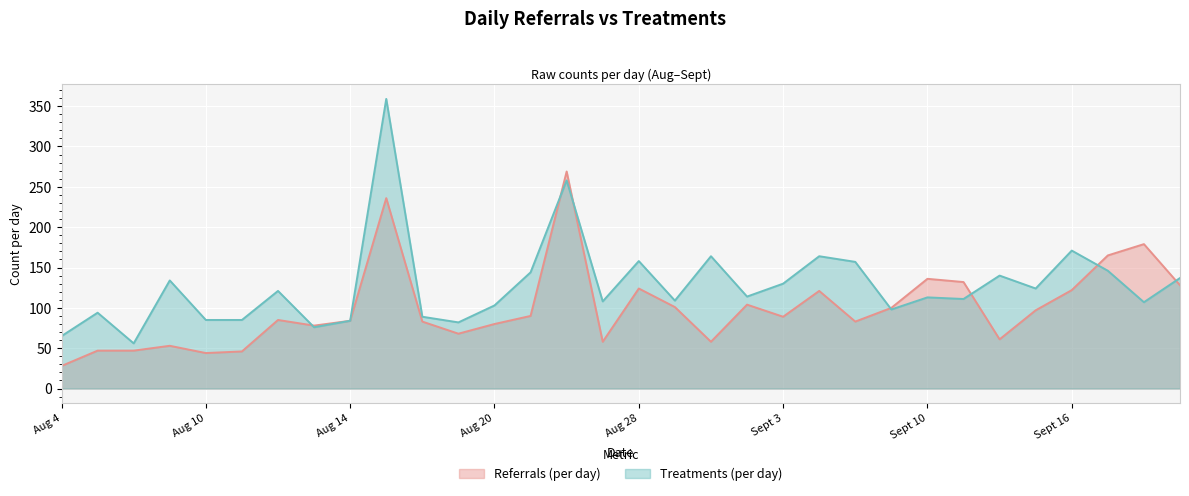

Rank the categories by Referrals (per day) value from lowest to highest.

Aug 4, Aug 10, Aug 11, Aug 5, Aug 6, Aug 7, Aug 27, Sept 1, Sept 14, Aug 19, Aug 13, Aug 20, Aug 18, Sept 8, Aug 14, Aug 12, Sept 3, Aug 21, Sept 15, Sept 9, Aug 31, Sept 2, Sept 4, Sept 16, Aug 28, Sept 21, Sept 11, Sept 10, Sept 17, Sept 18, Aug 17, Aug 24